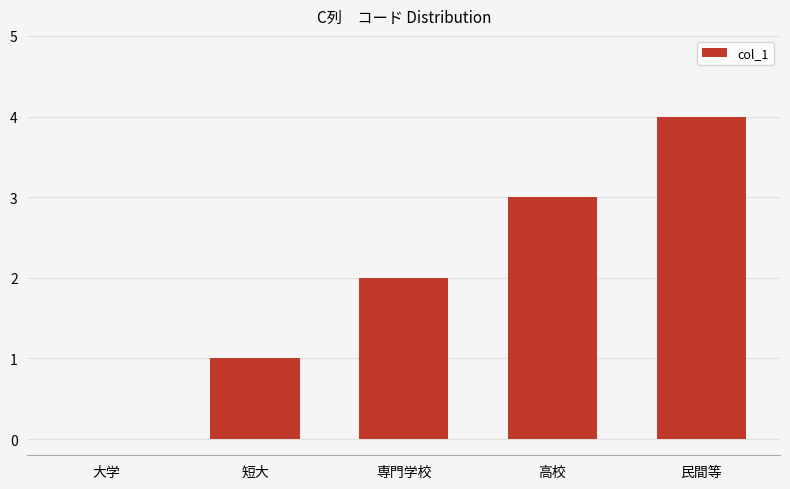

Reading right to left, list all the values displayed in this chart.

4	3	2	1	0